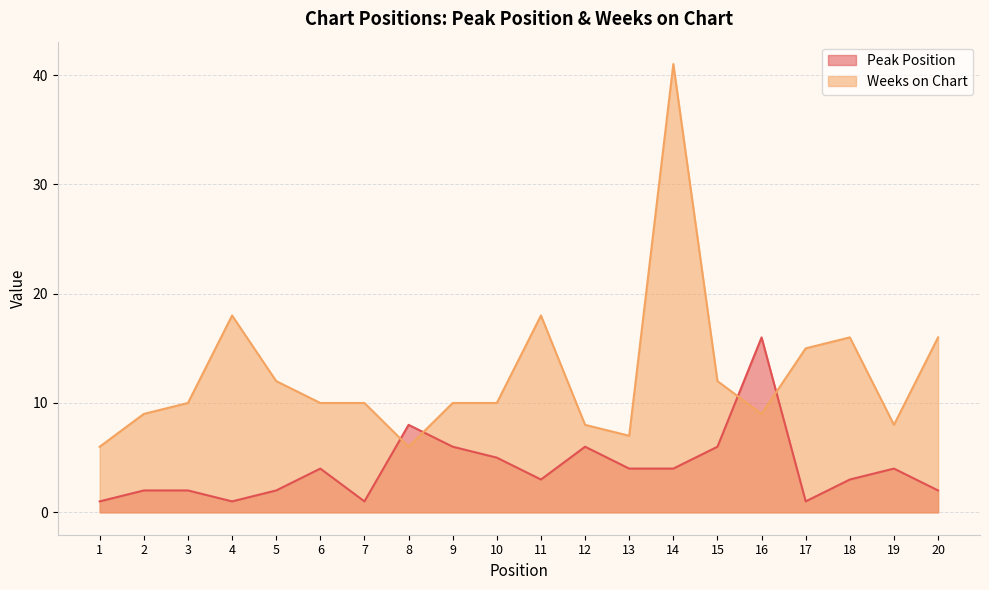

Reading right to left, what are all the values shown in this chart?

Peak Position: 20=2	19=4	18=3	17=1	16=16	15=6	14=4	13=4	12=6	11=3	10=5	9=6	8=8	7=1	6=4	5=2	4=1	3=2	2=2	1=1
Weeks on Chart: 20=16	19=8	18=16	17=15	16=9	15=12	14=41	13=7	12=8	11=18	10=10	9=10	8=6	7=10	6=10	5=12	4=18	3=10	2=9	1=6